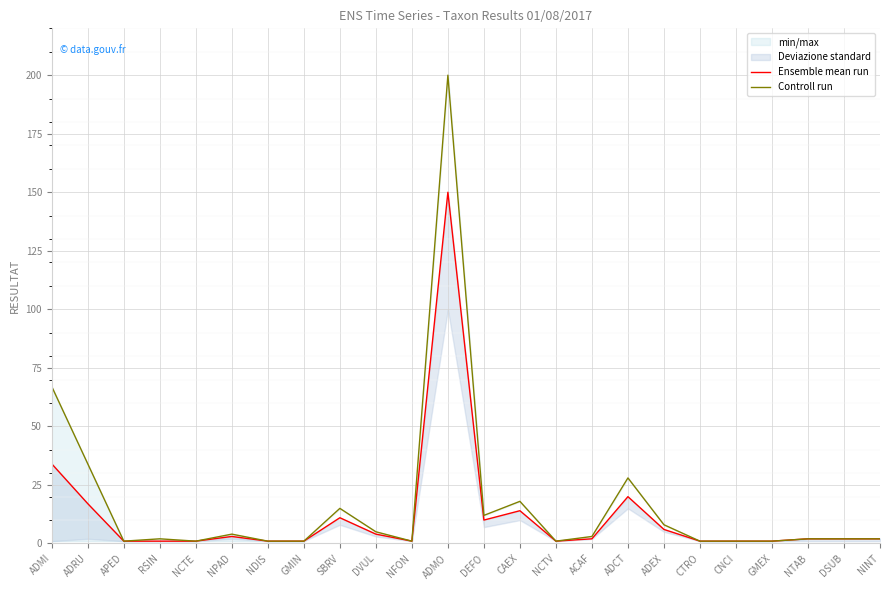

In Ensemble mean run, how many points are lower than both neighbors (excluding endpoints)?

3